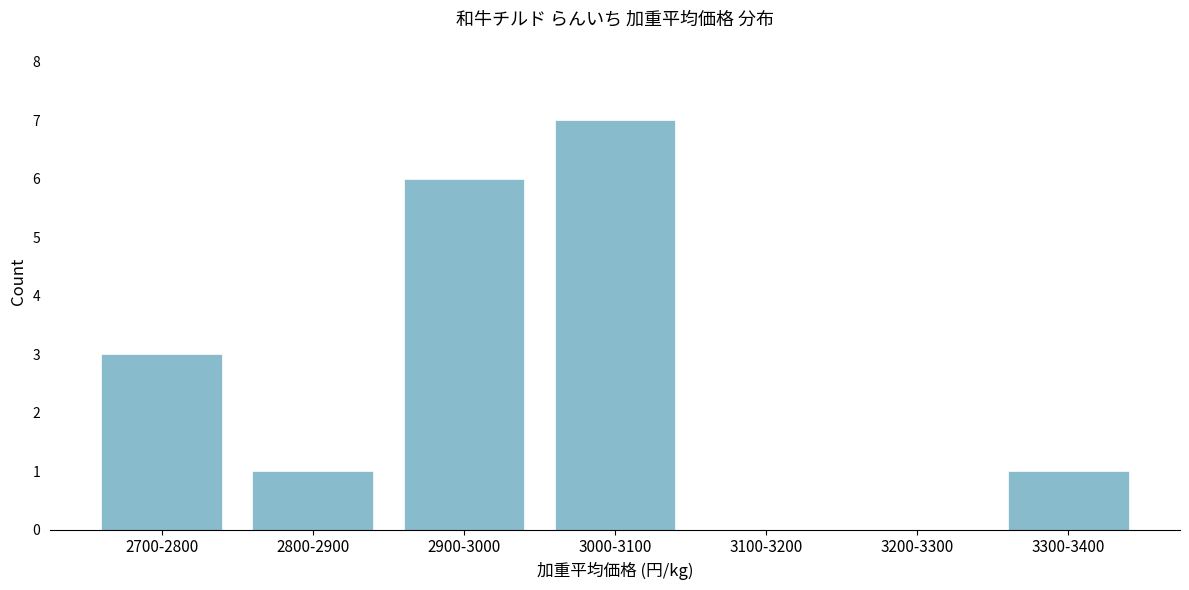

Reading left to right, list all the values displayed in this chart.

2700-2800=3	2800-2900=1	2900-3000=6	3000-3100=7	3100-3200=0	3200-3300=0	3300-3400=1